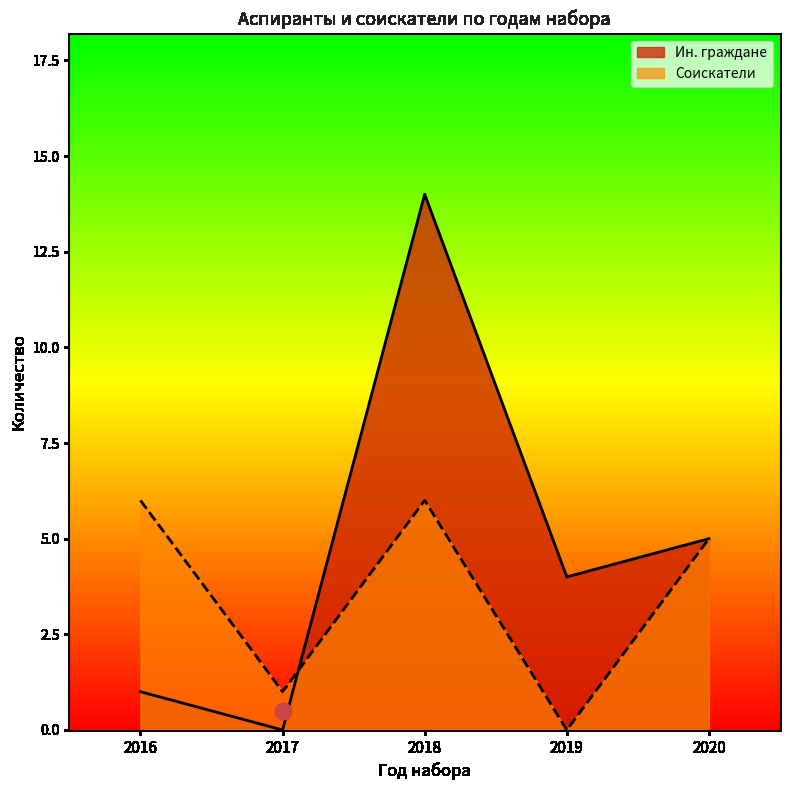

Which series has the largest total across all categories?

Ин. граждане